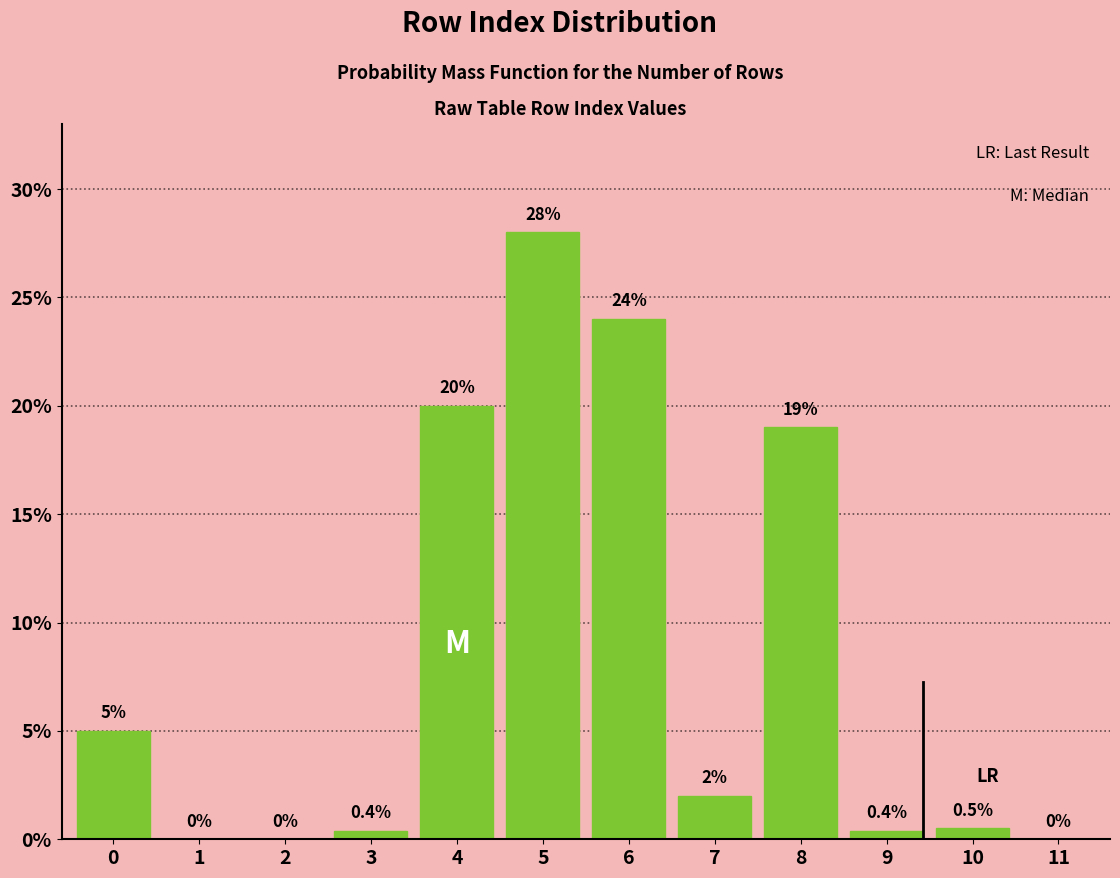

Reading left to right, what are all the values shown in this chart?

0=5.0	1=0.0	2=0.0	3=0.4	4=20.0	5=28.0	6=24.0	7=2.0	8=19.0	9=0.4	10=0.5	11=0.0